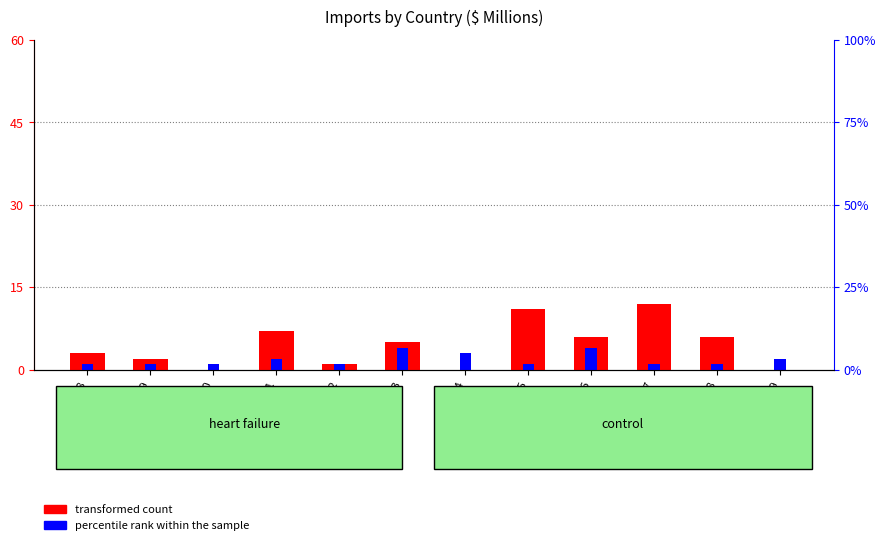

What is the value of the Belgium and Luxembourg bar at the 10th from the left?

12